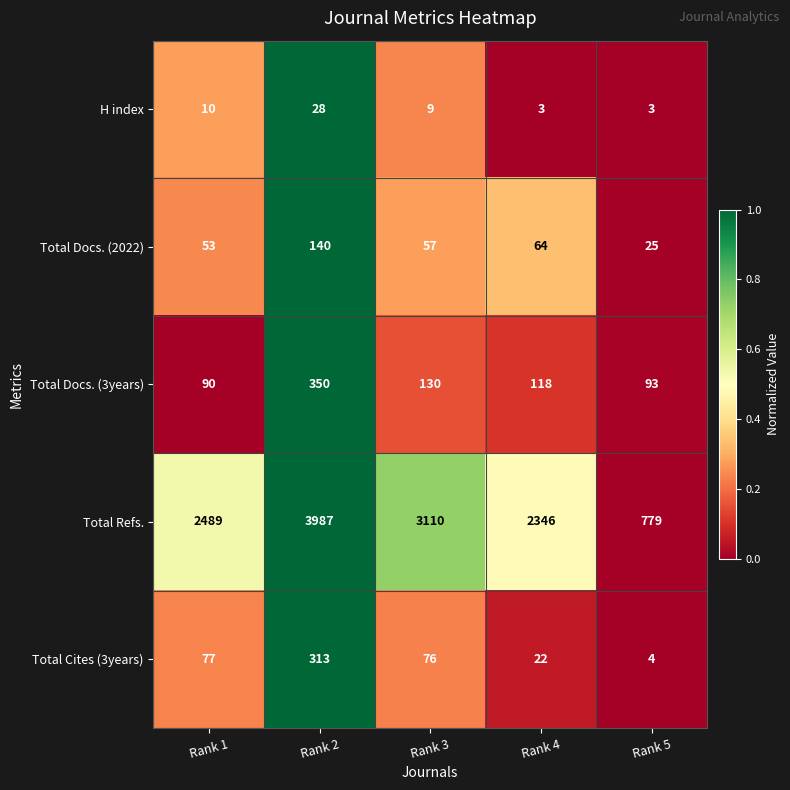

Which series has the widest spread of values?

Total Refs.